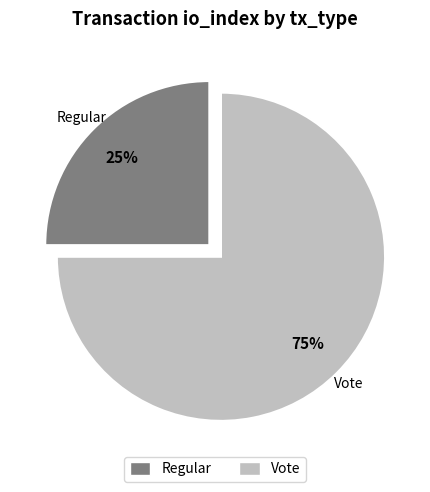

To the nearest percent, what is the difference between the Vote and Regular slice percentages?

50%